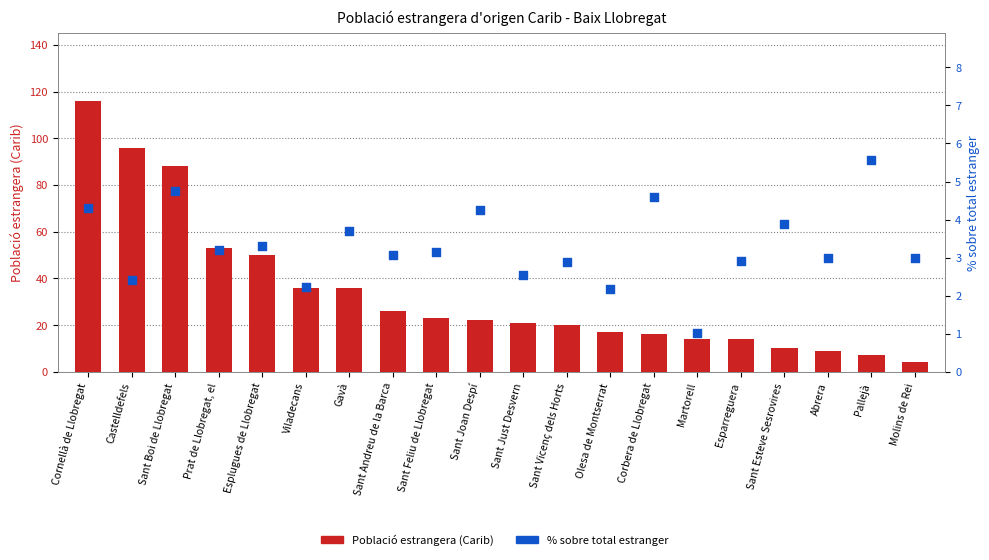

What is the total value across all series at Abrera?

12.0